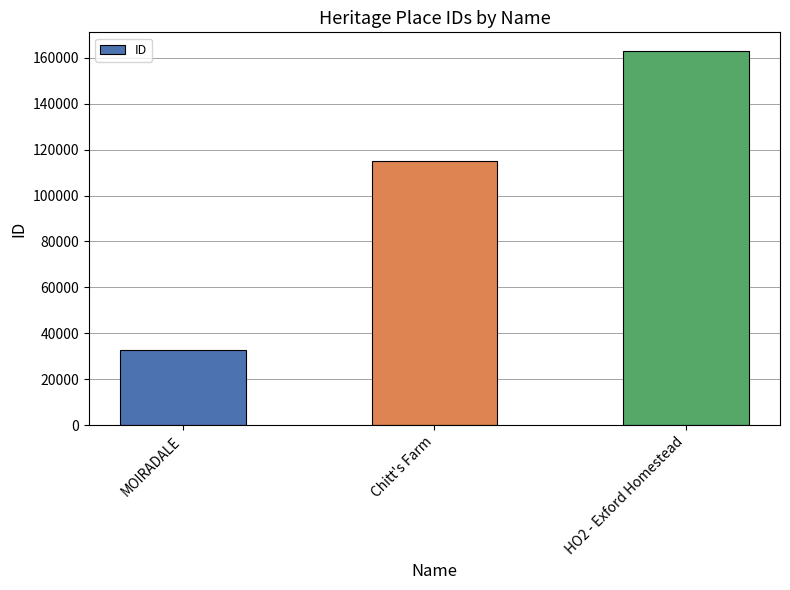

Rank the categories by value from lowest to highest.

MOIRADALE, Chitt's Farm, HO2 - Exford Homestead